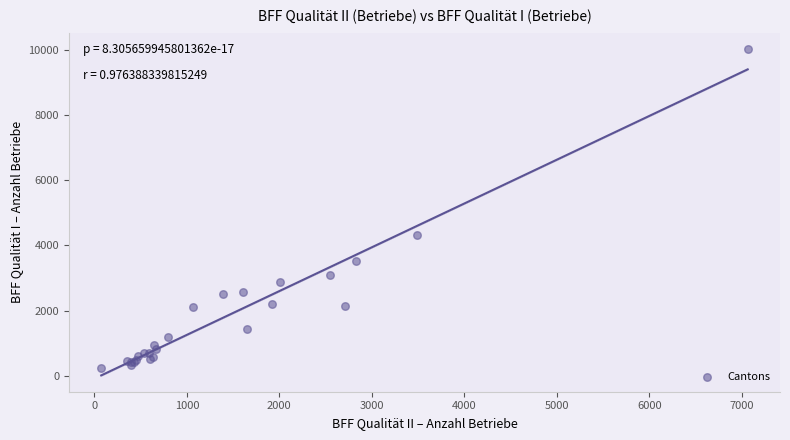

What Y value in the scatter plot is closest to 5136?

4314